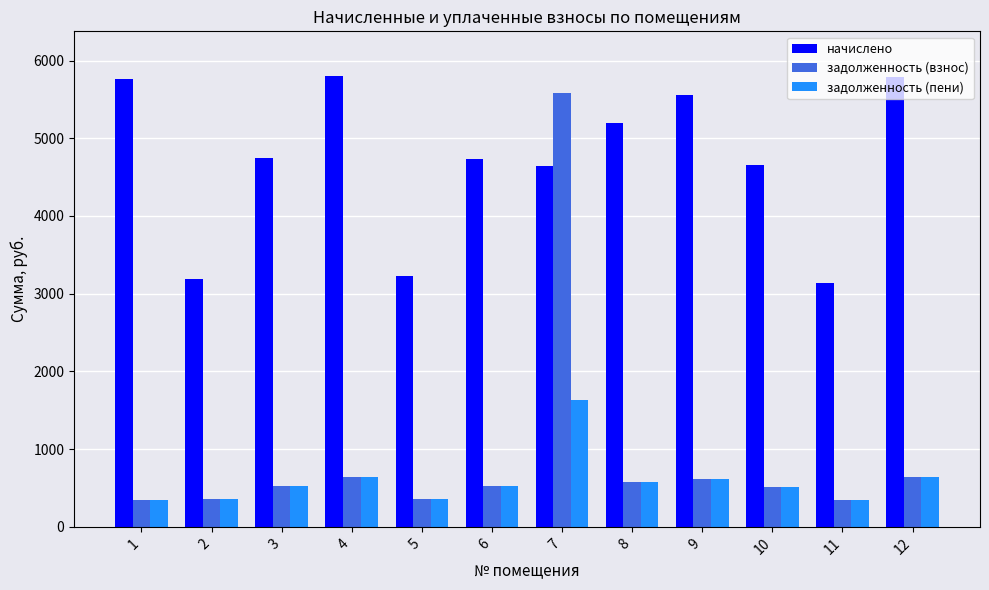

Which series has the largest total across all categories?

начислено